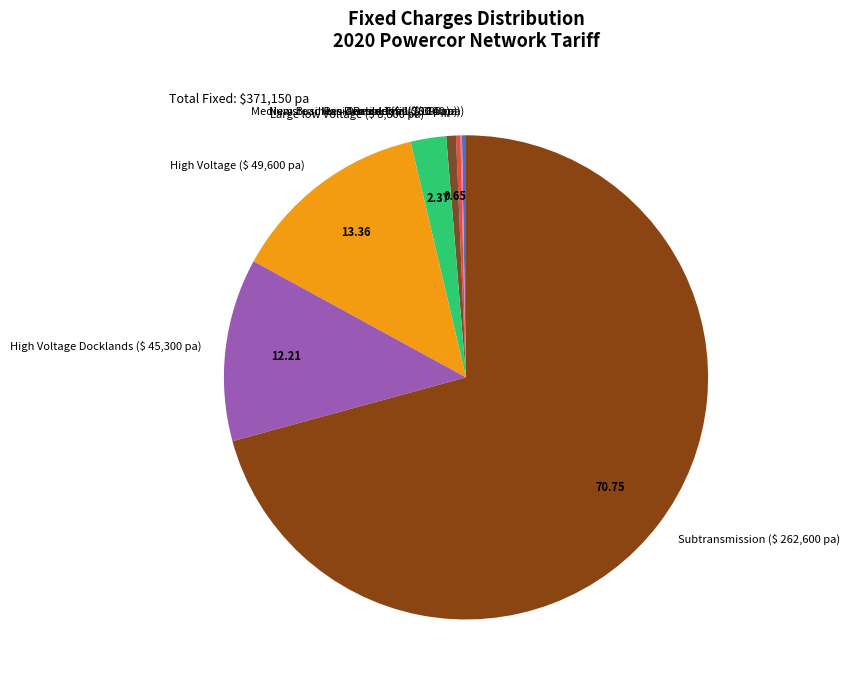

What is the majority slice?

Subtransmission ($ 262,600 pa)